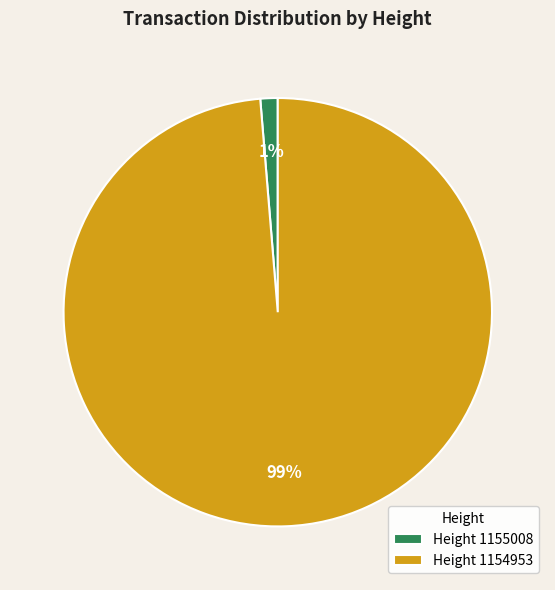

How many slices are in this pie chart?

2